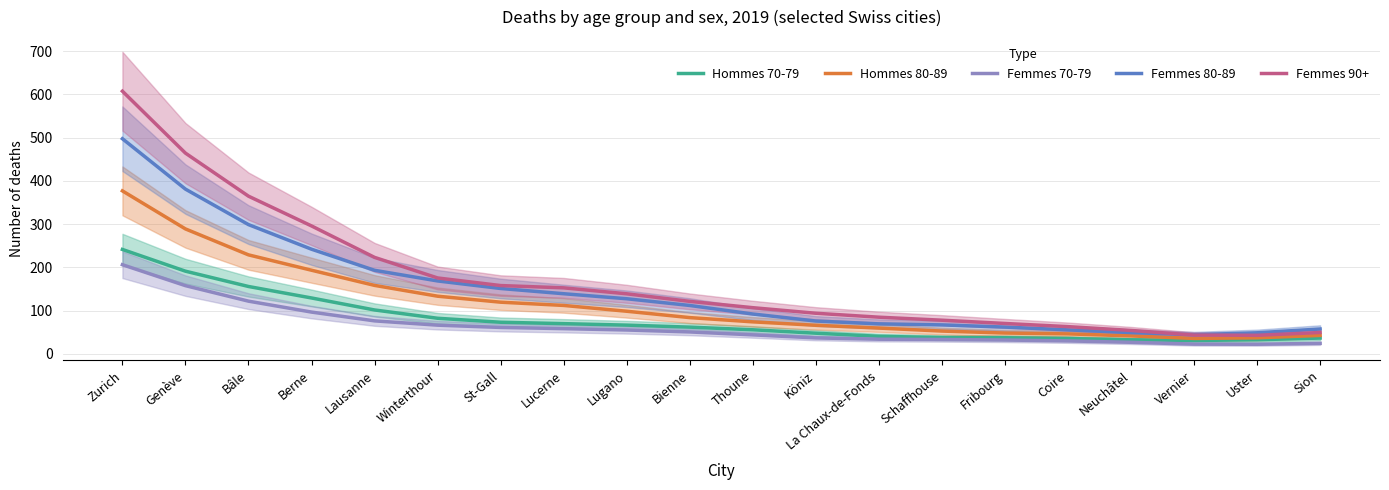

At which category does Femmes 90+ reach its first local valley?

Uster